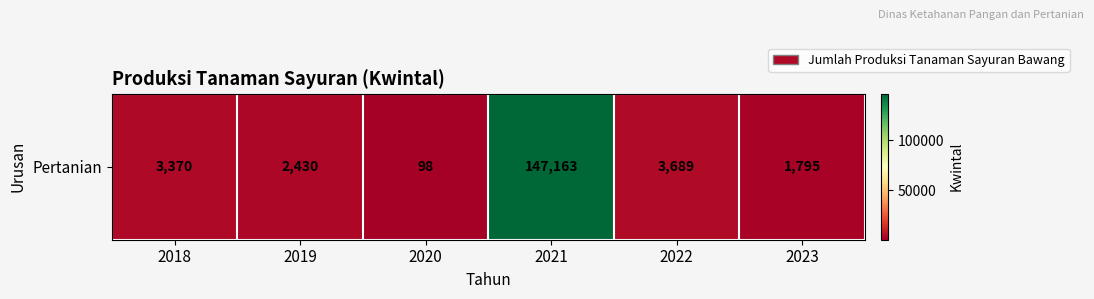

Reading left to right, list all the values displayed in this chart.

3370	2430	98	147163	3689	1795